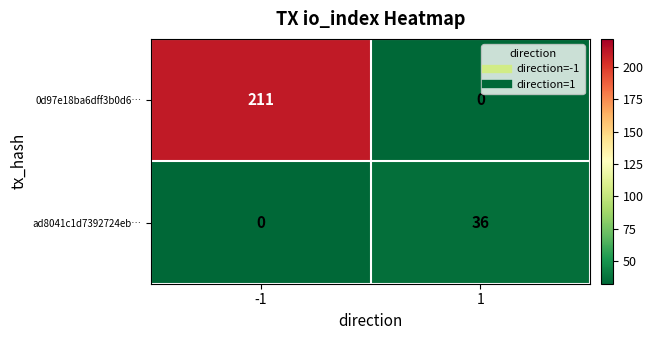

The value of ad8041c1d7392724eb… at -1 is 0. True or false?

True